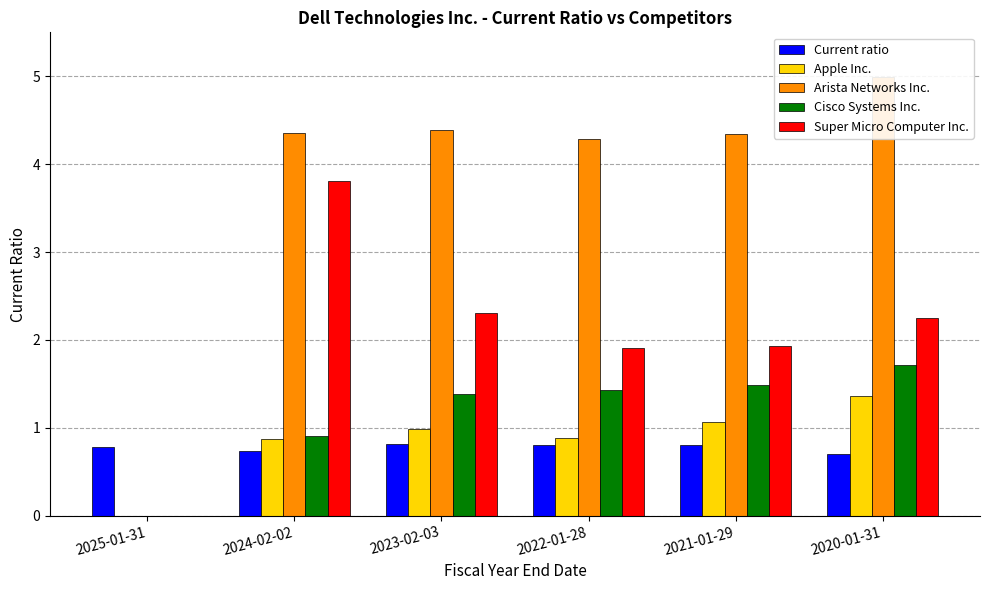

Count the number of categories in the chart.

6